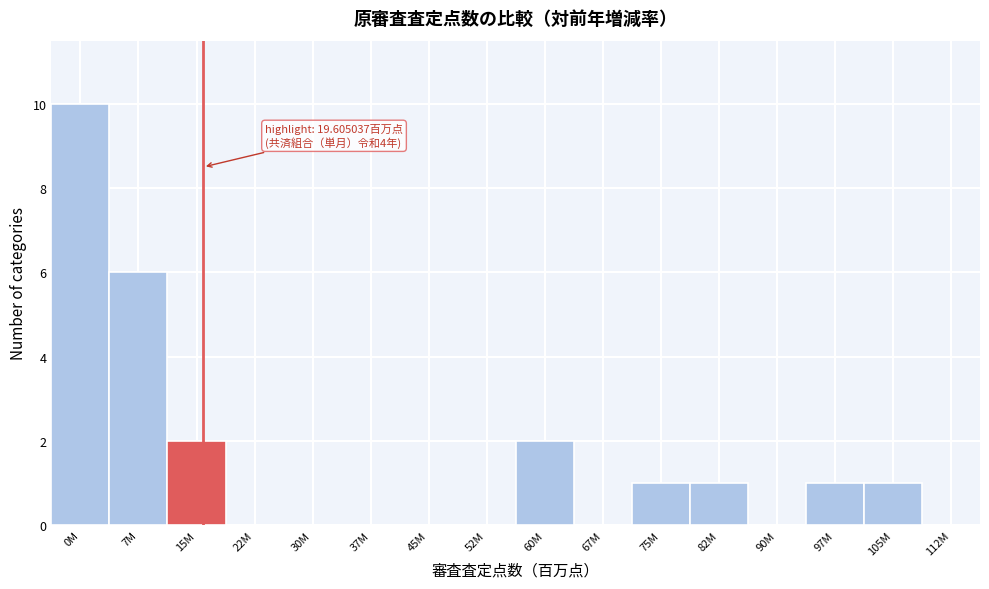

Reading left to right, list all the values displayed in this chart.

0M=10	7M=6	15M=2	22M=0	30M=0	37M=0	45M=0	52M=0	60M=2	67M=0	75M=1	82M=1	90M=0	97M=1	105M=1	112M=0